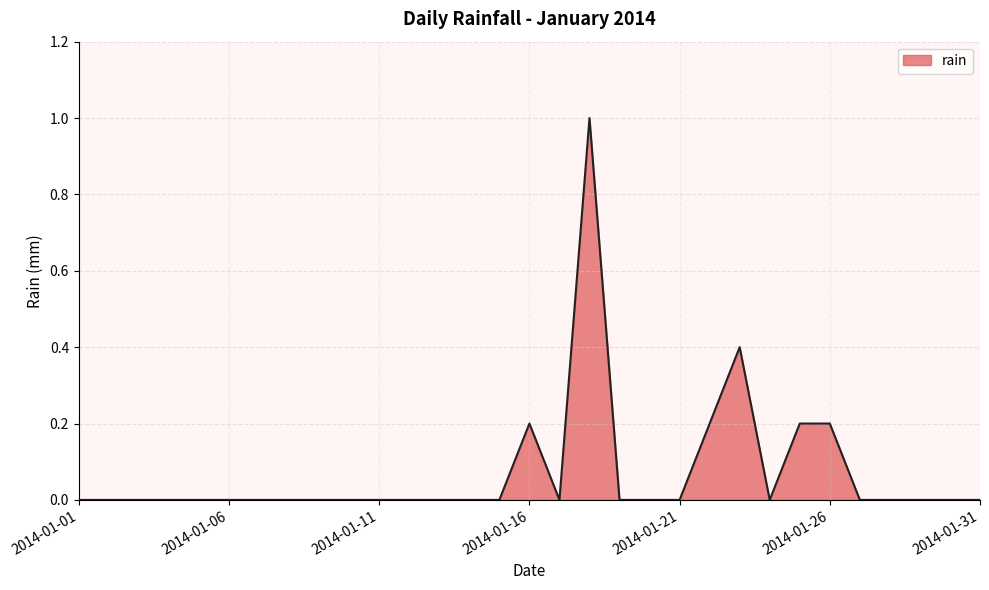

What is the maximum value shown in the chart?

1.0